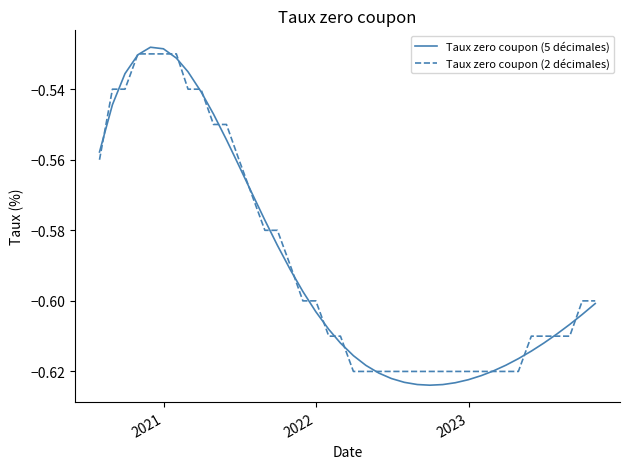

Which series has the widest spread of values?

Taux zero coupon (5 décimales)